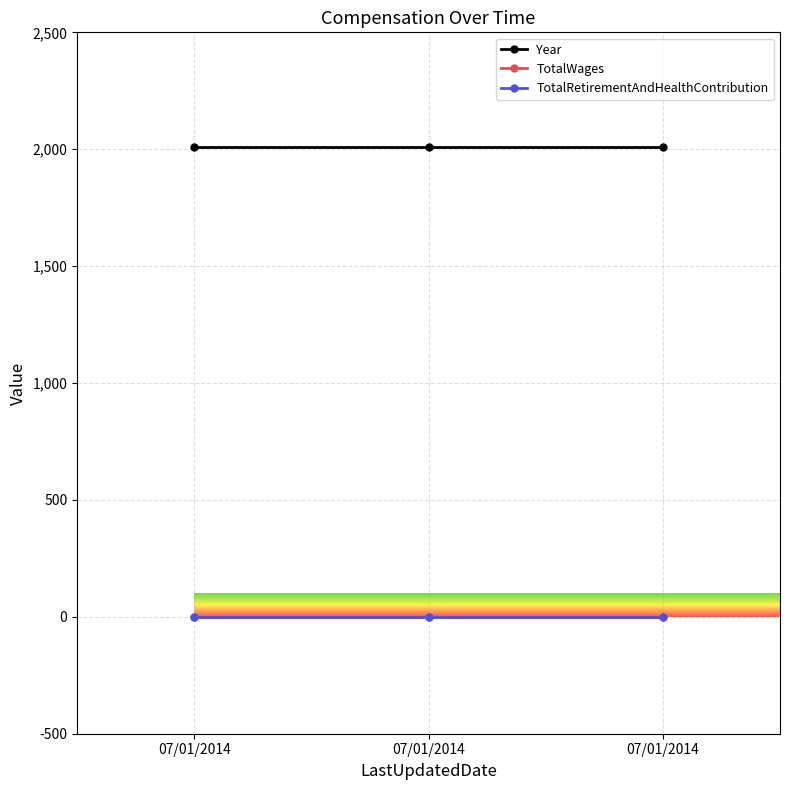

At which label does TotalWages reach its peak?

07/01/2014